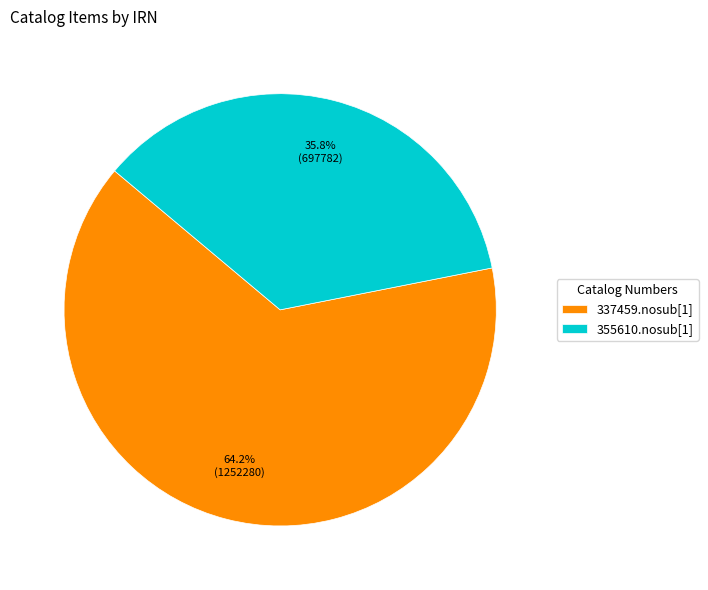

How many slices are in this pie chart?

2